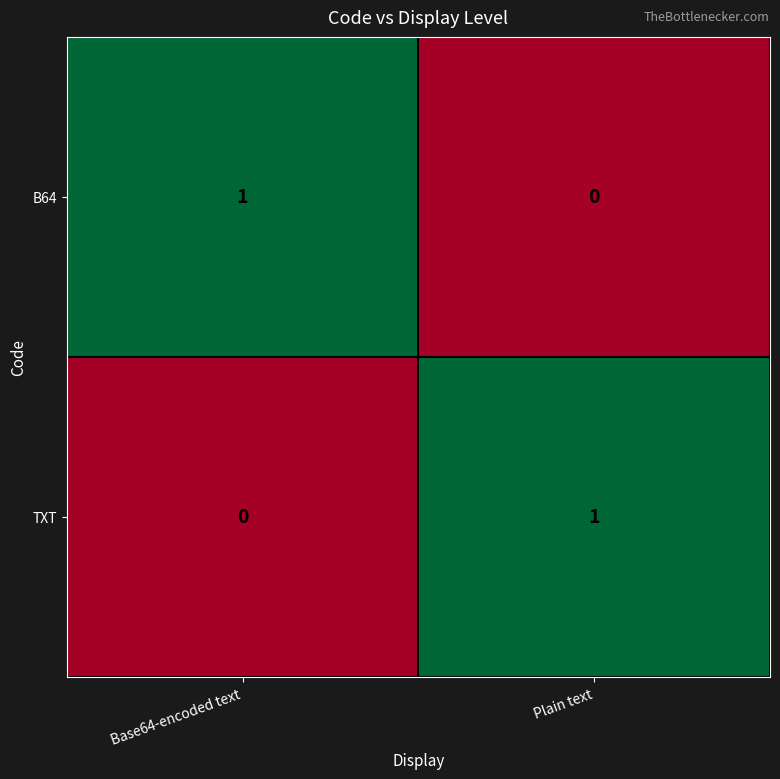

Reading left to right, list all the values displayed in this chart.

B64: 1	0
TXT: 0	1